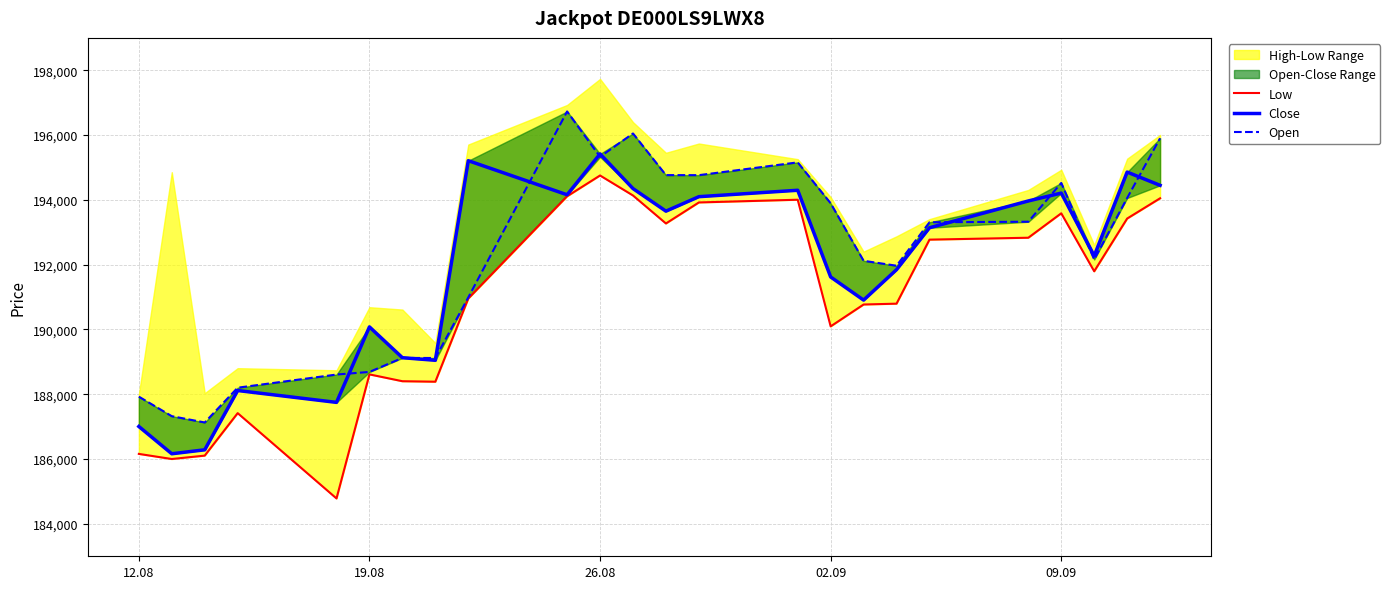

How many categories are shown in the chart?

24